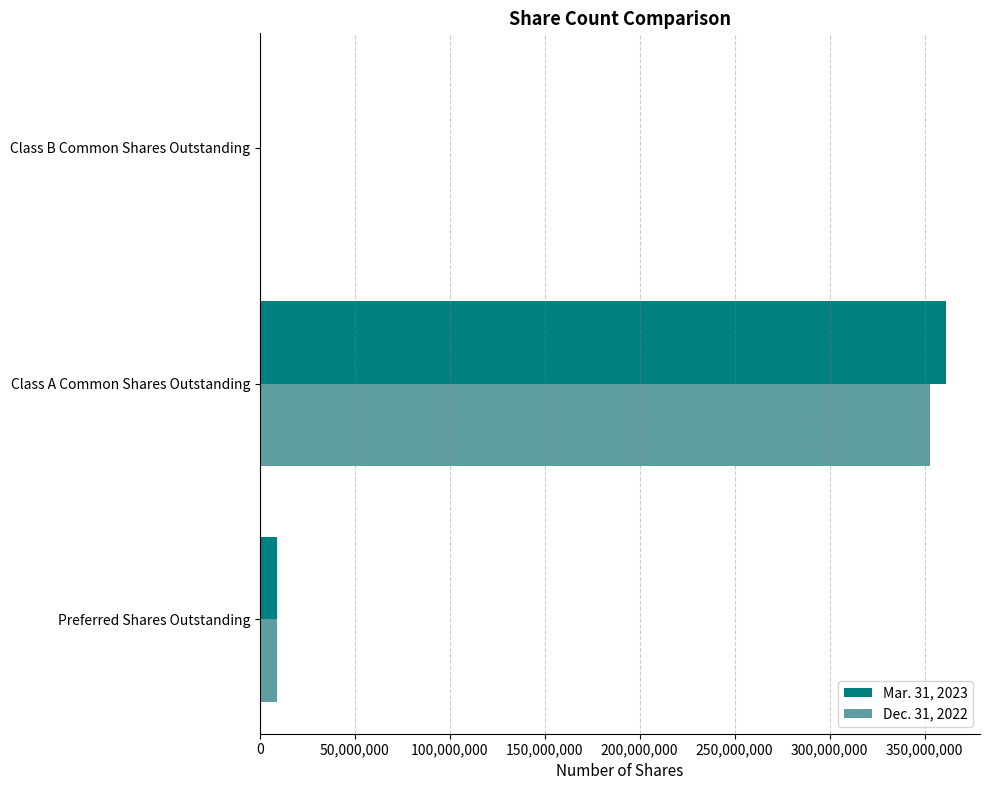

The value of Mar. 31, 2023 at Preferred Shares Outstanding is 9200000. True or false?

True